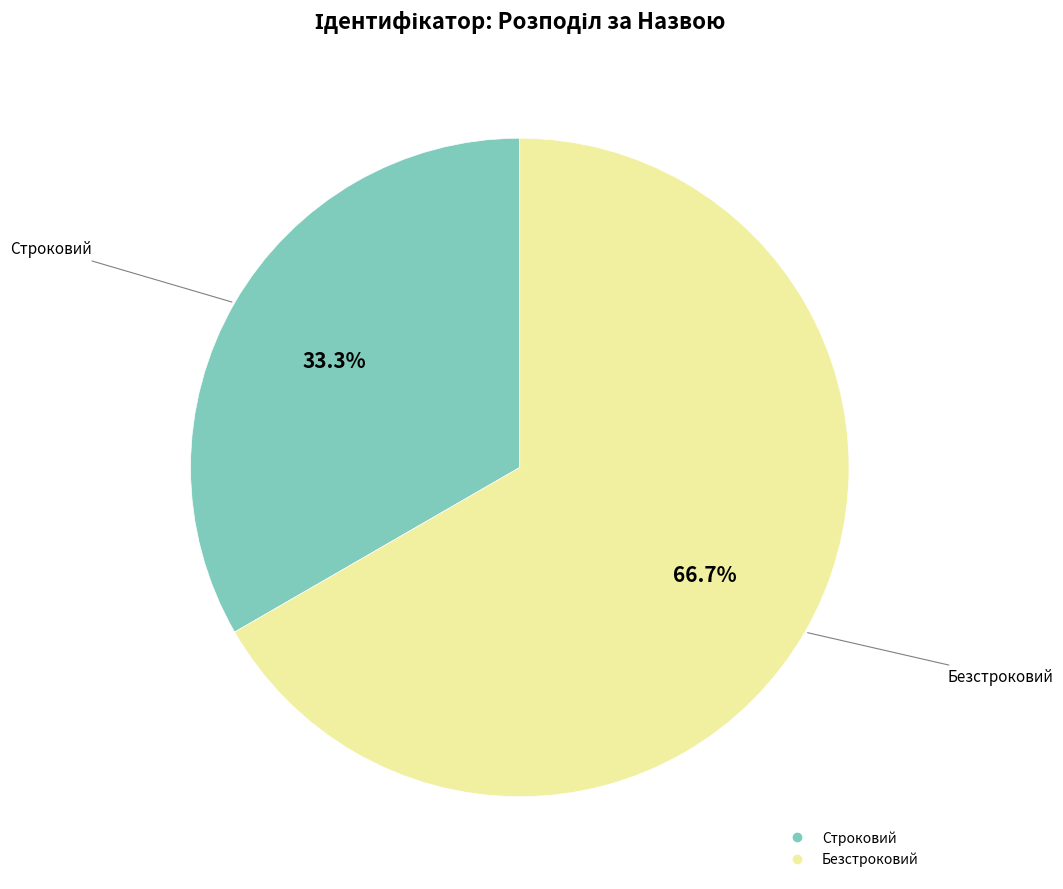

How many slices are in this pie chart?

2